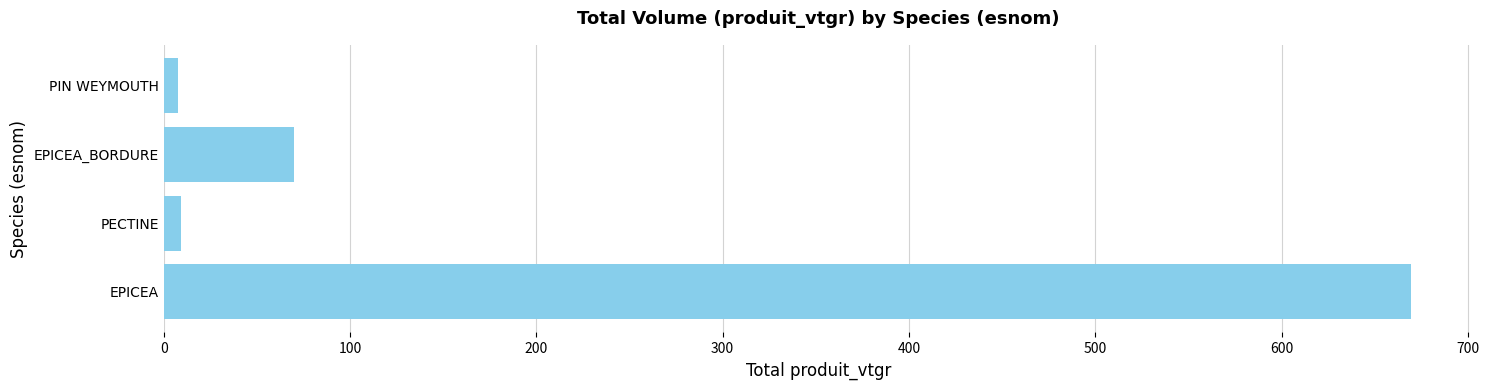

What is the approximate value at EPICEA_BORDURE?

70.2